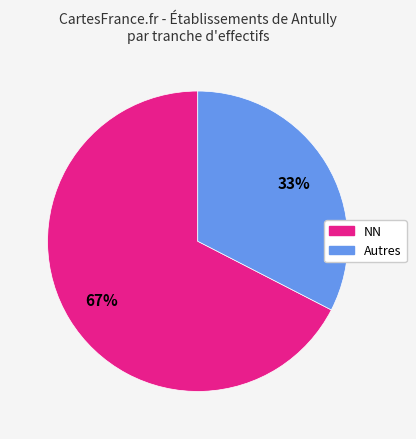

How many segments does this pie chart have?

2